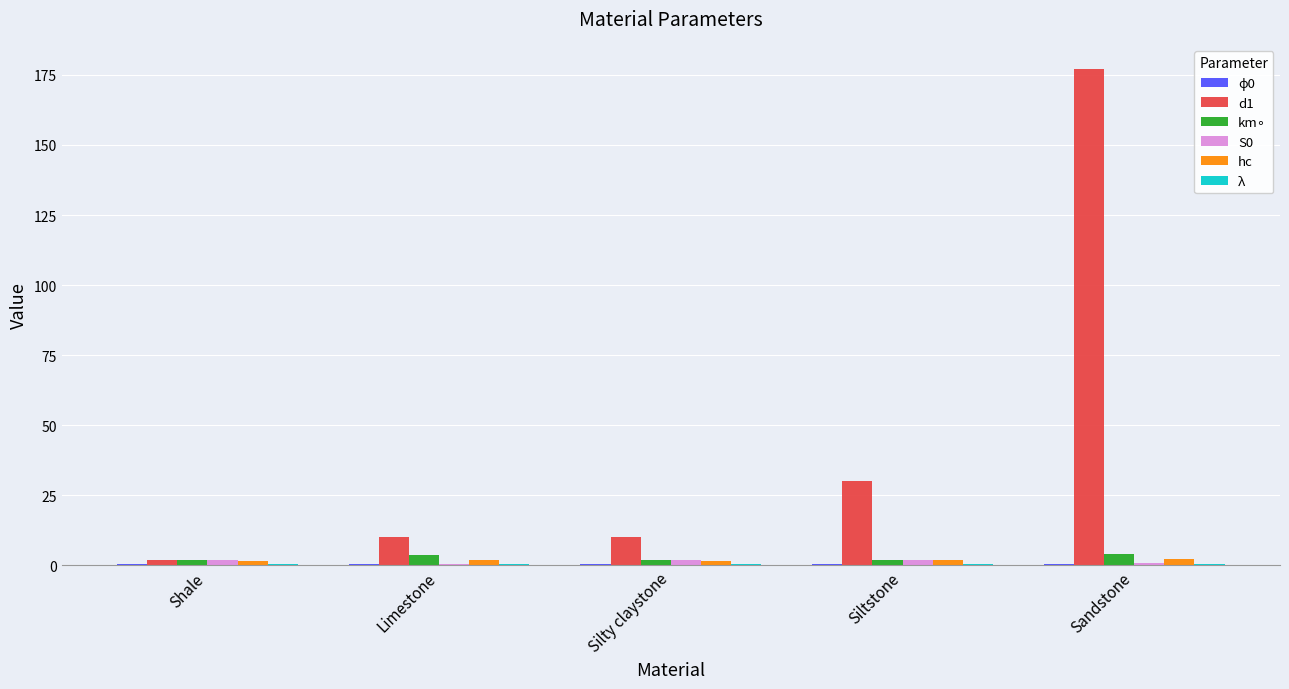

At which category is the sum across all series the highest?

Sandstone